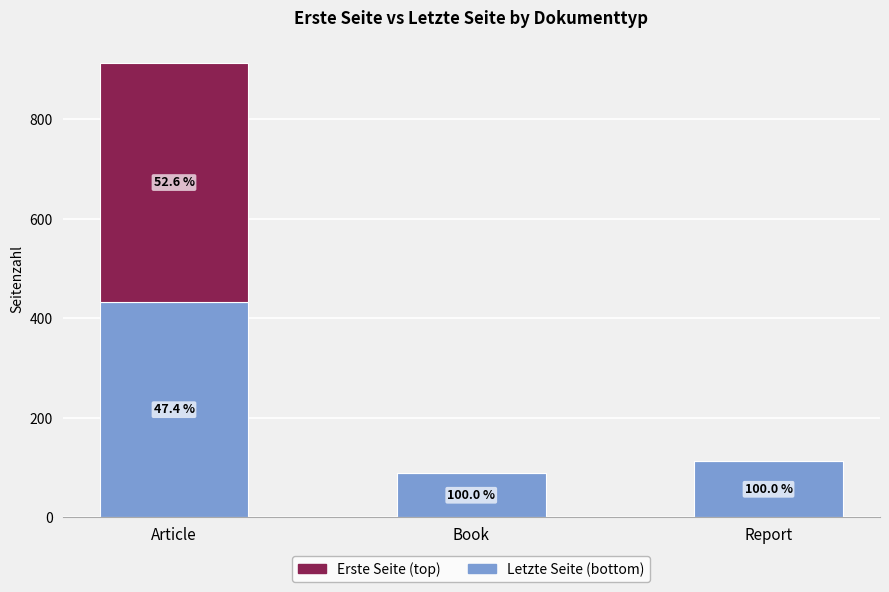

Does the chart contain stacked bars?

Yes